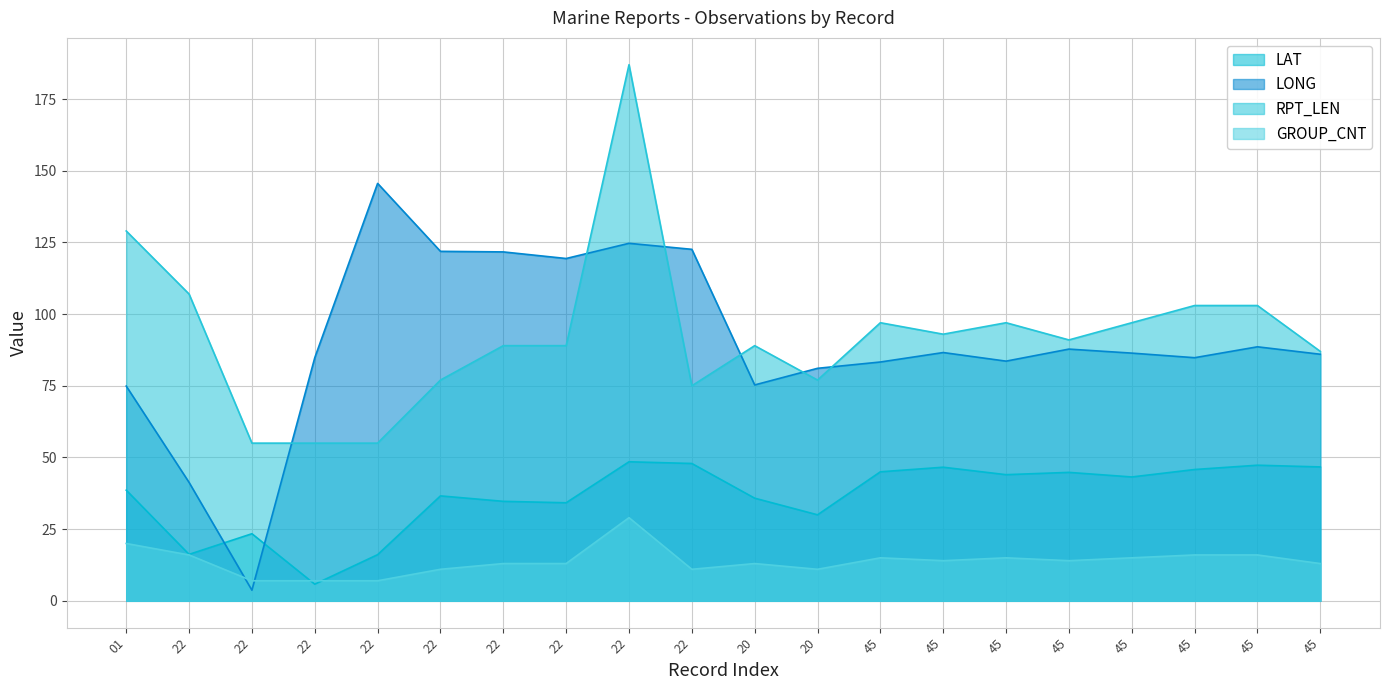

Reading left to right, extract all data points from this chart.

LAT: 38.6	16.2	23.4	5.8	16.1	36.6	34.7	34.2	48.5	47.9	35.8	30.0	45.0	46.6	44.0	44.8	43.2	45.8	47.3	46.7
LONG: 74.9	41.3	3.7	84.8	145.6	121.9	121.7	119.4	124.7	122.6	75.3	81.1	83.3	86.6	83.6	87.8	86.4	84.8	88.6	86.0
RPT_LEN: 129.0	107.0	55.0	55.0	55.0	77.0	89.0	89.0	187.0	75.0	89.0	77.0	97.0	93.0	97.0	91.0	97.0	103.0	103.0	87.0
GROUP_CNT: 20.0	16.0	7.0	7.0	7.0	11.0	13.0	13.0	29.0	11.0	13.0	11.0	15.0	14.0	15.0	14.0	15.0	16.0	16.0	13.0